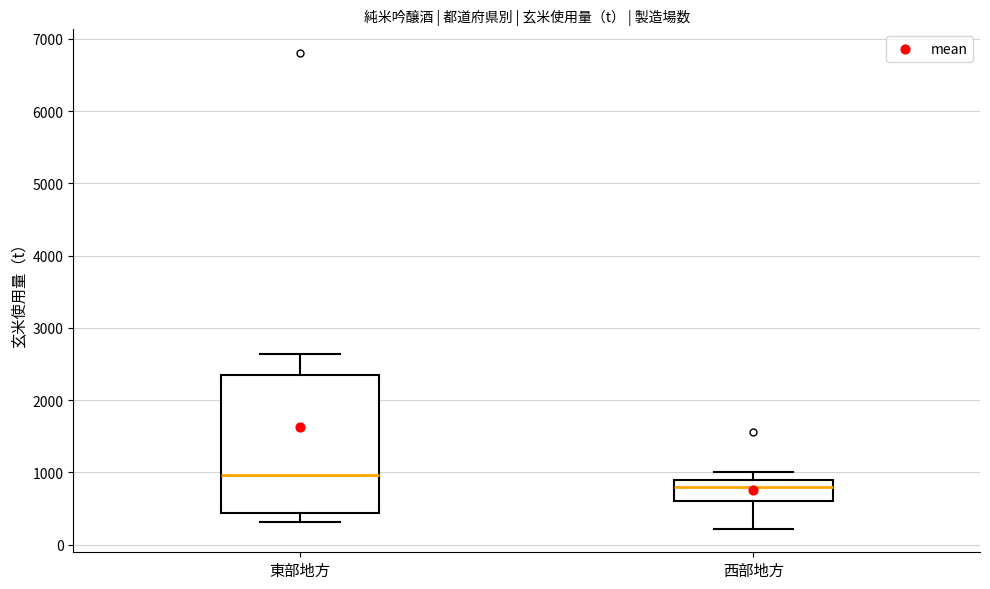

Where is the upper edge of the box for 西部地方 on the y-axis? The values are not printed on the chart, so give them approximately, as read against the axis.

900